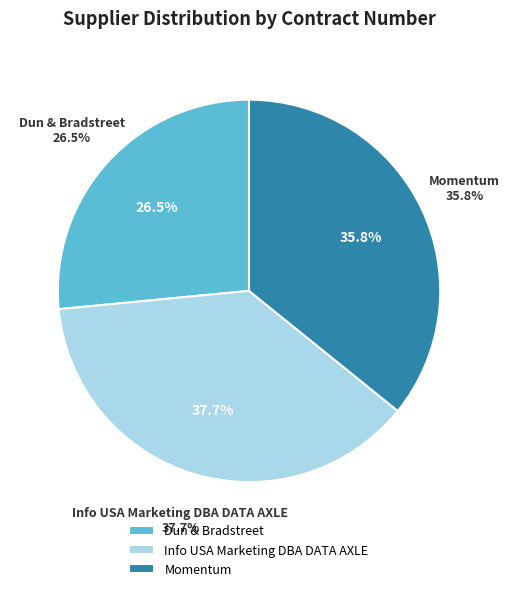

Count the number of slices in the pie.

3